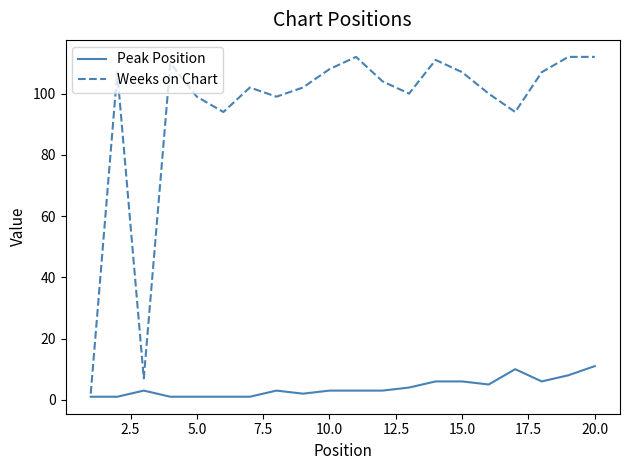

What is the maximum value shown in the chart?

112